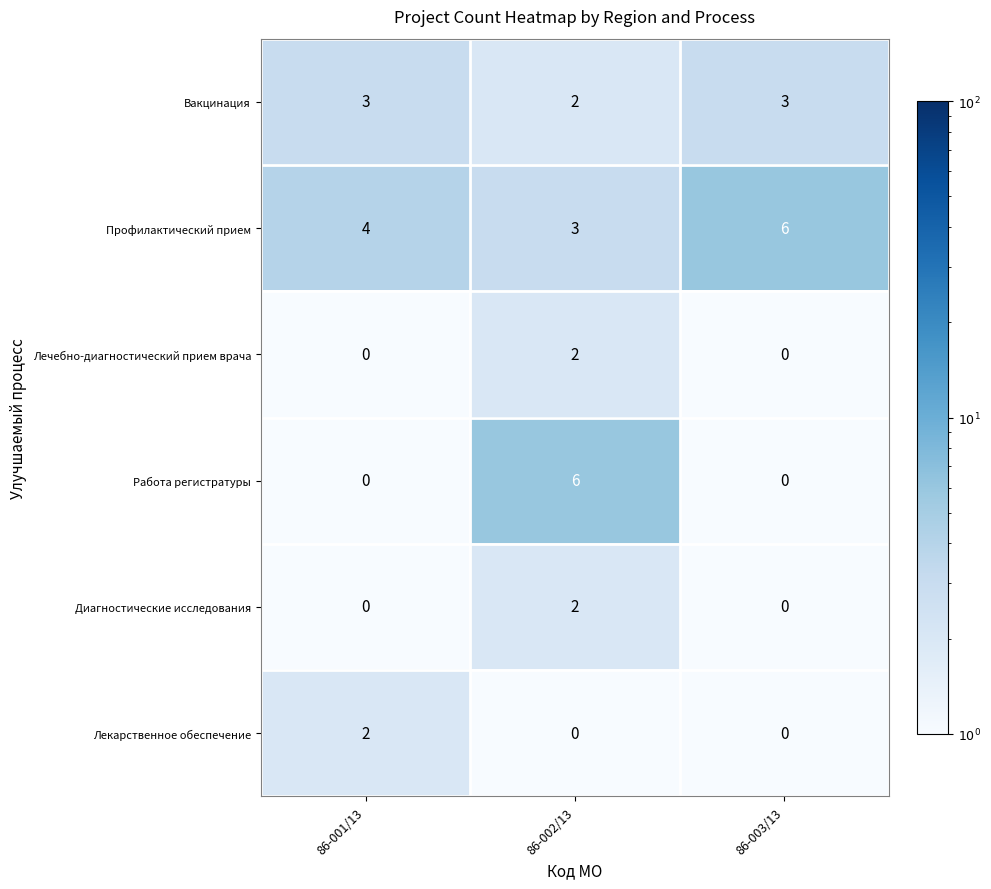

True or false: Диагностические исследования has a value of 2 at 86-002/13.

True